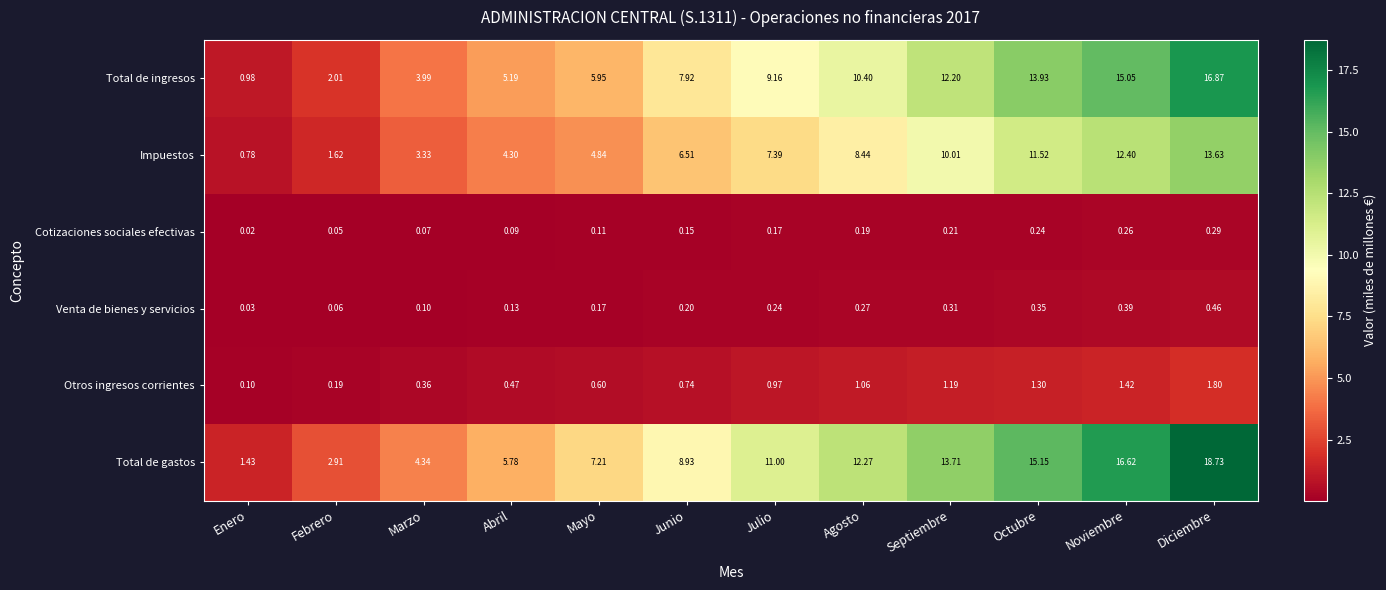

Which series has the largest range (max minus min)?

Total de gastos